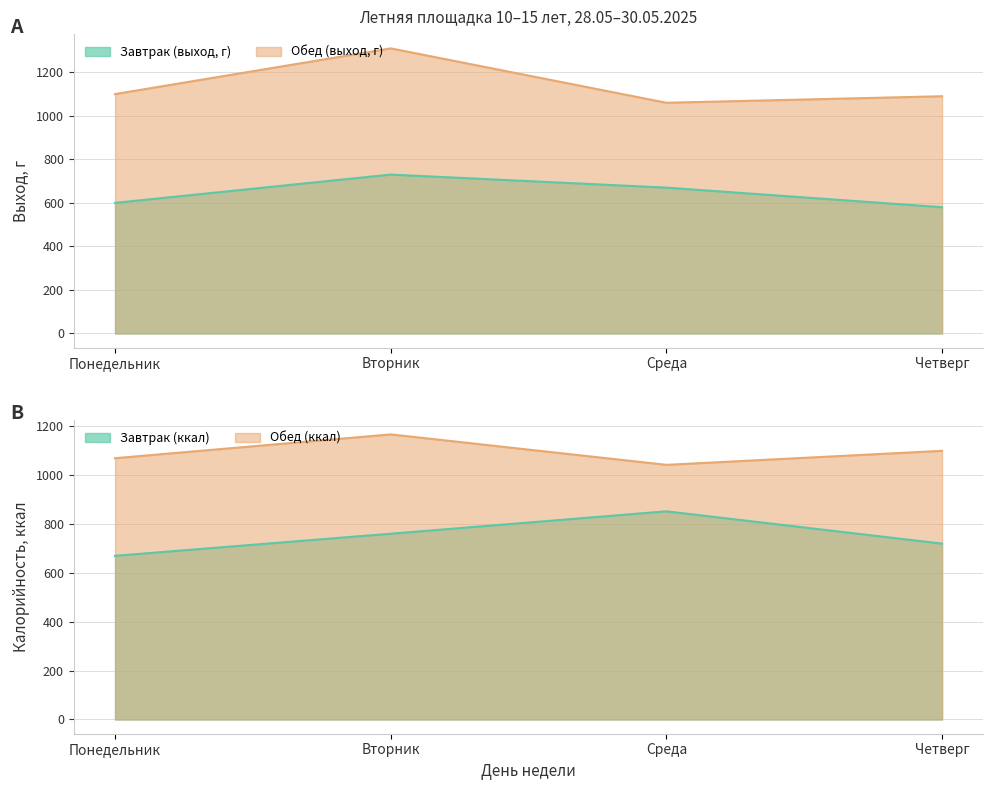

True or false: Завтрак (ккал) has a value of 476.9 at Четверг 29.05.

False